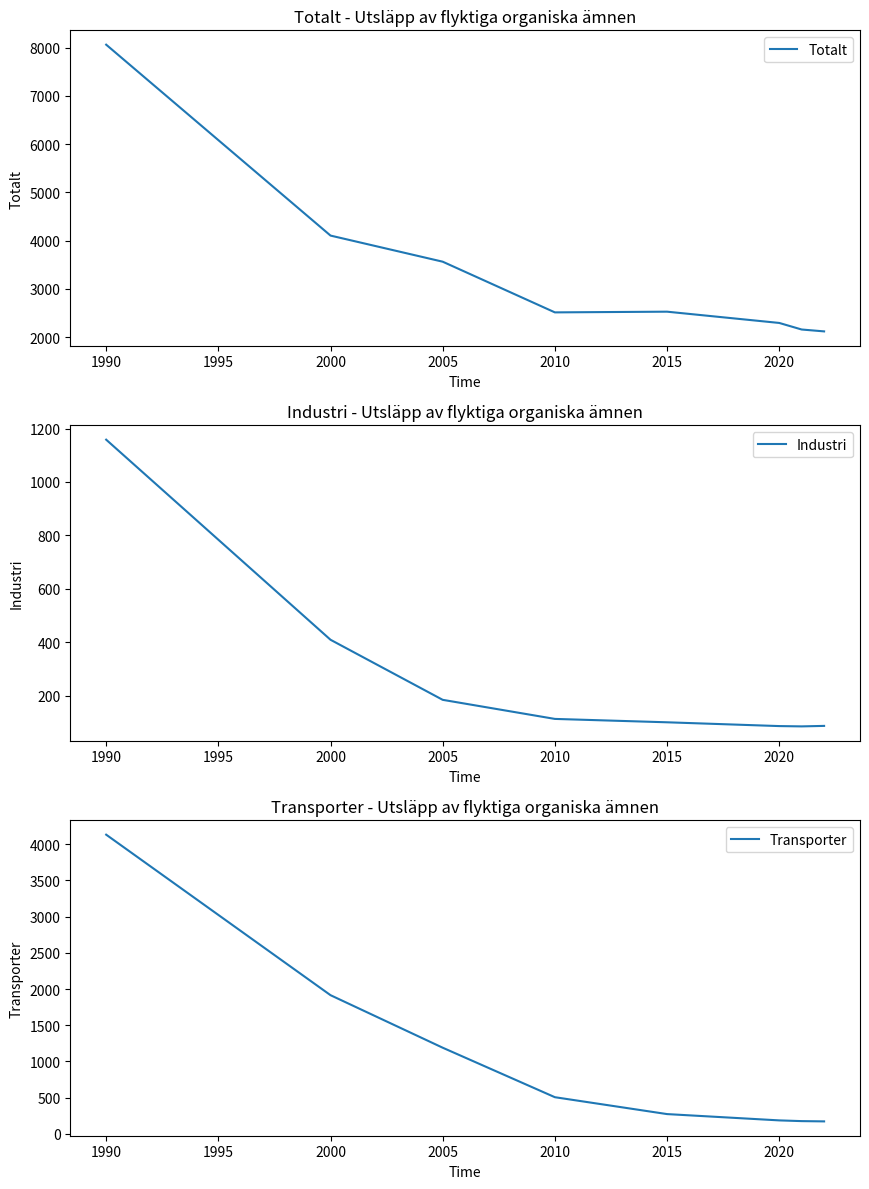

True or false: Transporter has more than 2 points higher than both neighbors.

False